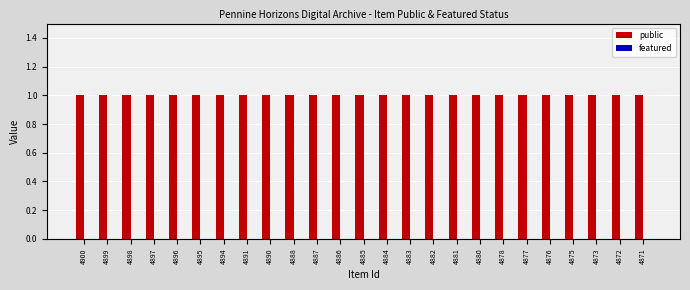

Between 4894 and 4896, which is larger?

4894